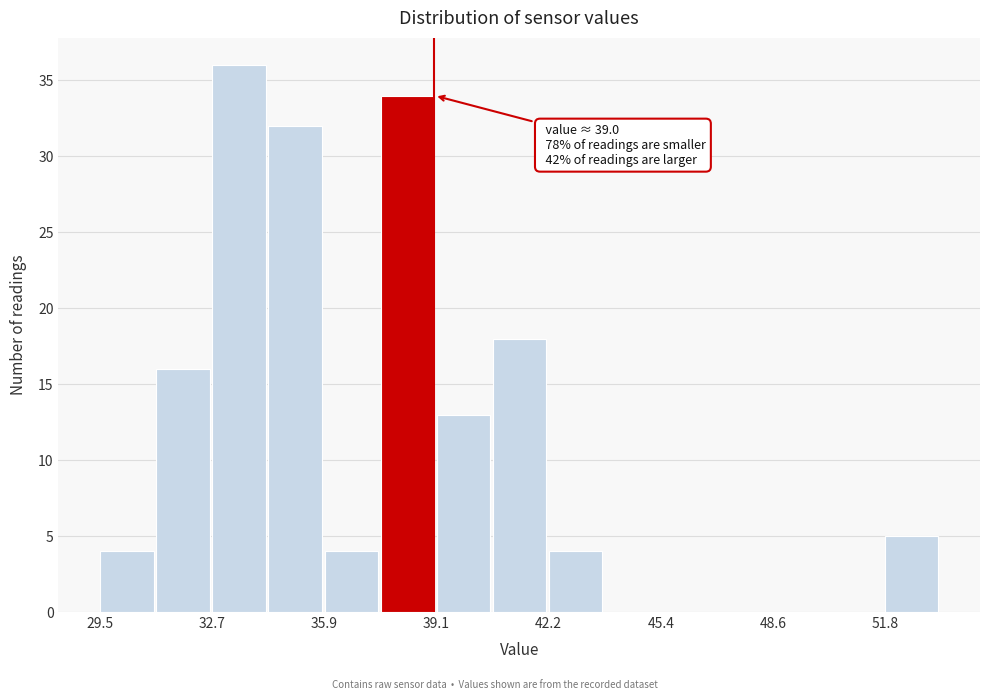

Around what value on the x-axis is the tallest bar? Give the approximate position of its centre, as read against the axis.

33.5